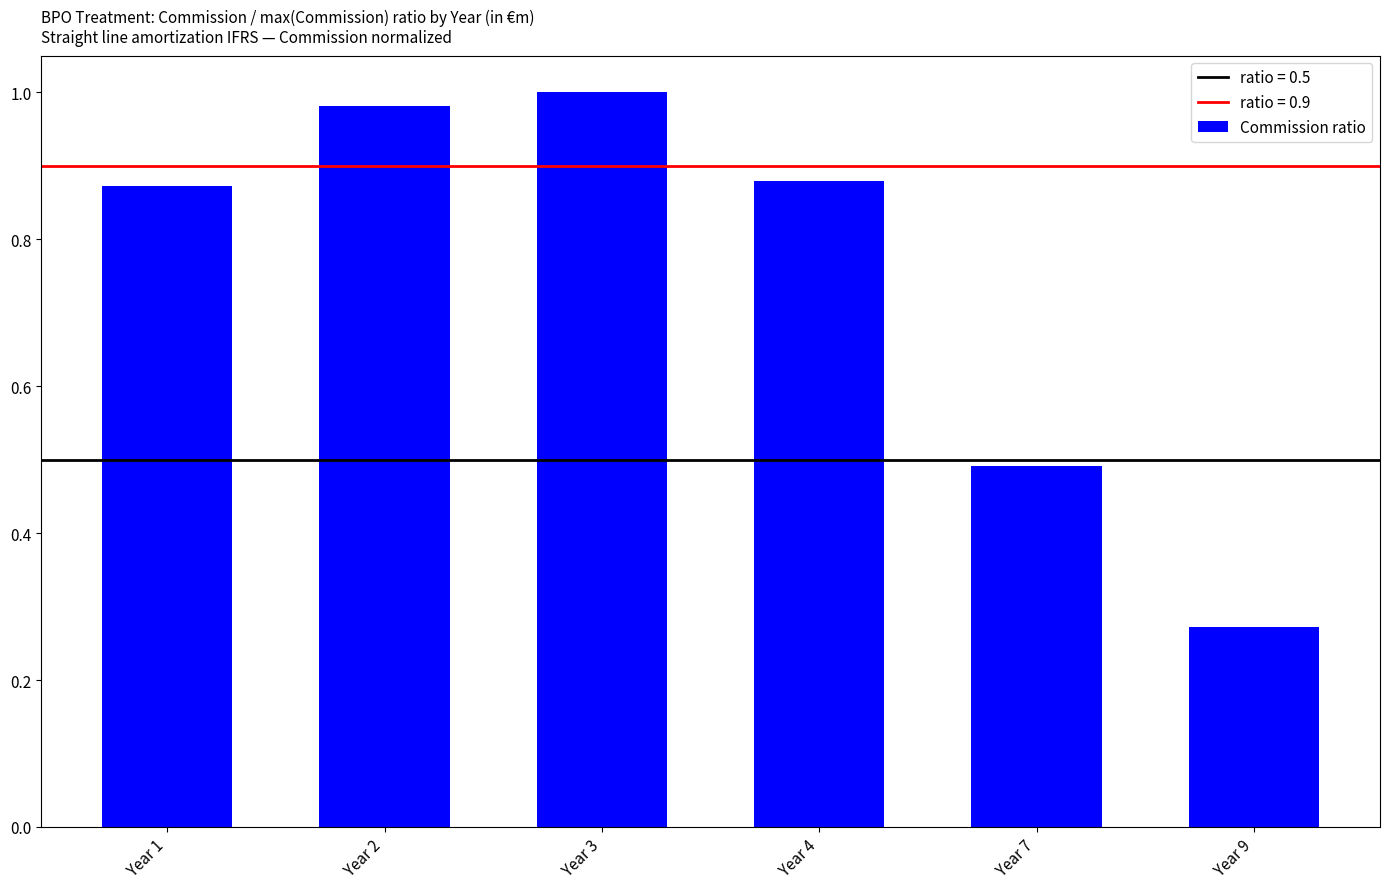

The value at Year 7 is 0.3. True or false?

False